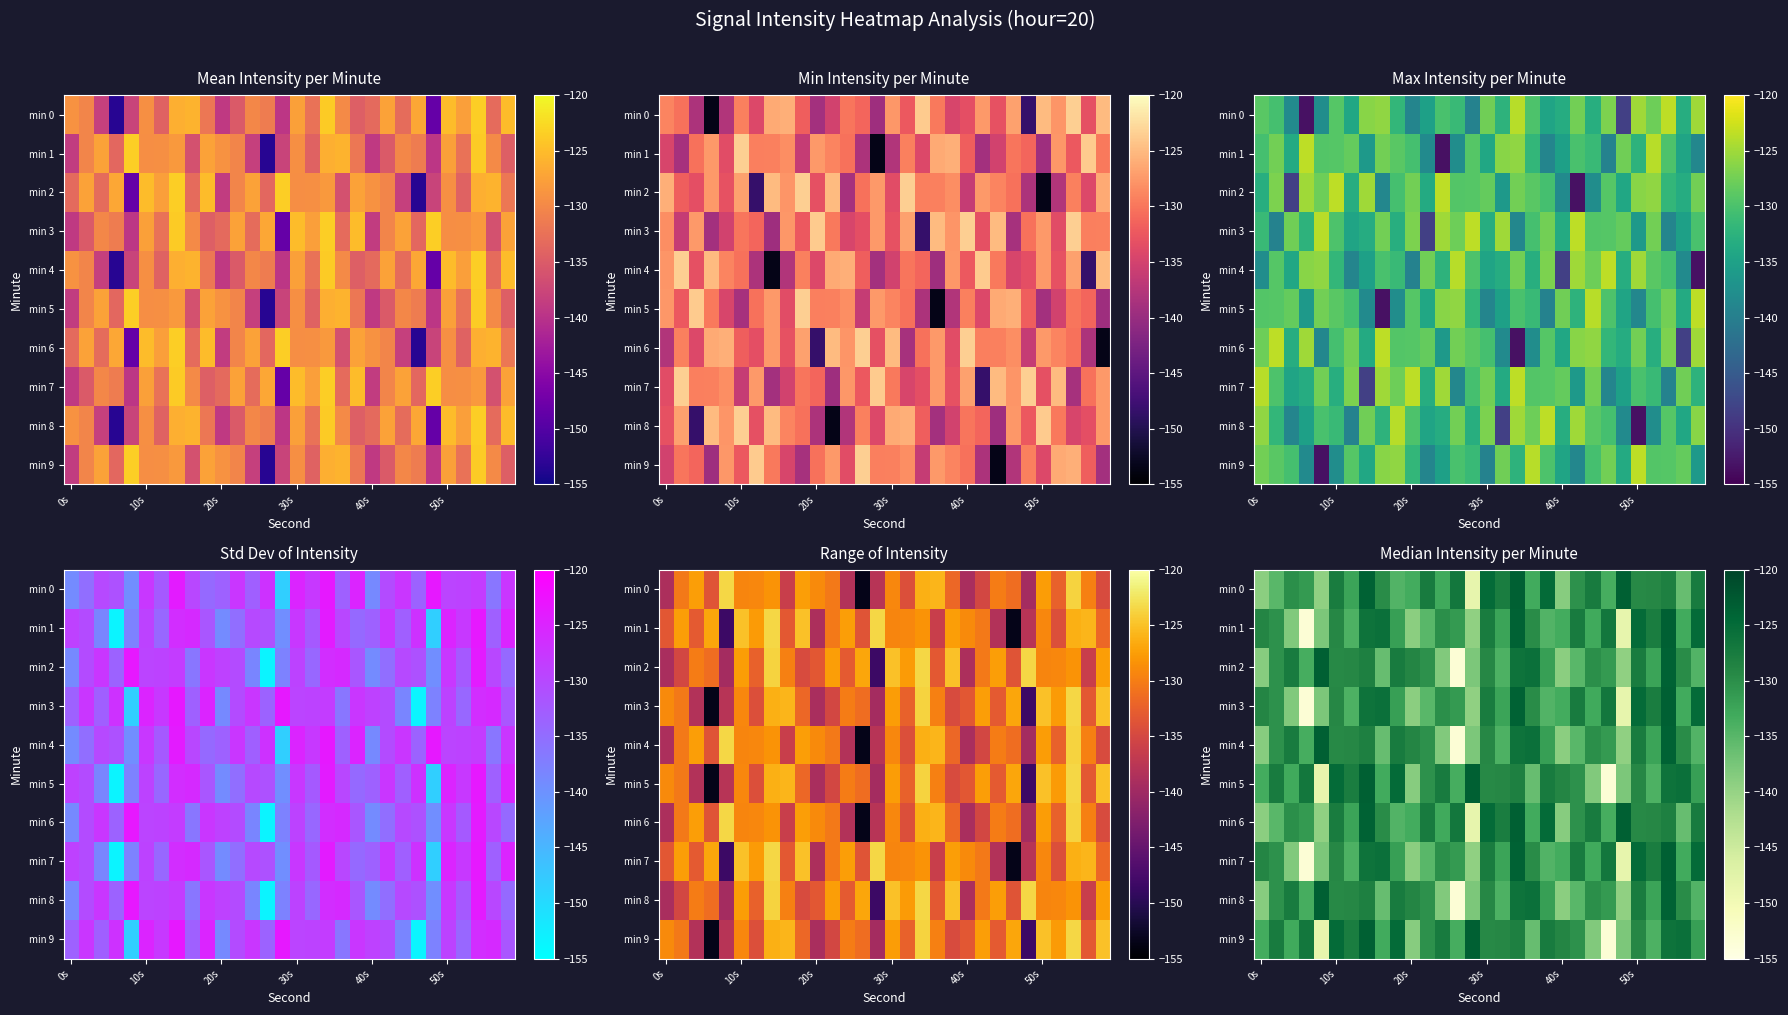

Which label corresponds to the largest value in the chart?

17